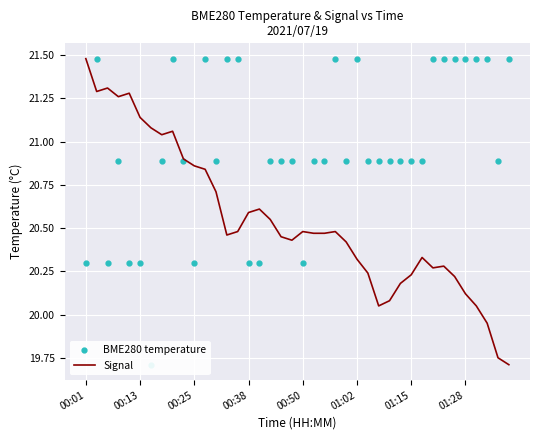

List the series in order of their peak value, highest first.

BME280 temperature, Signal